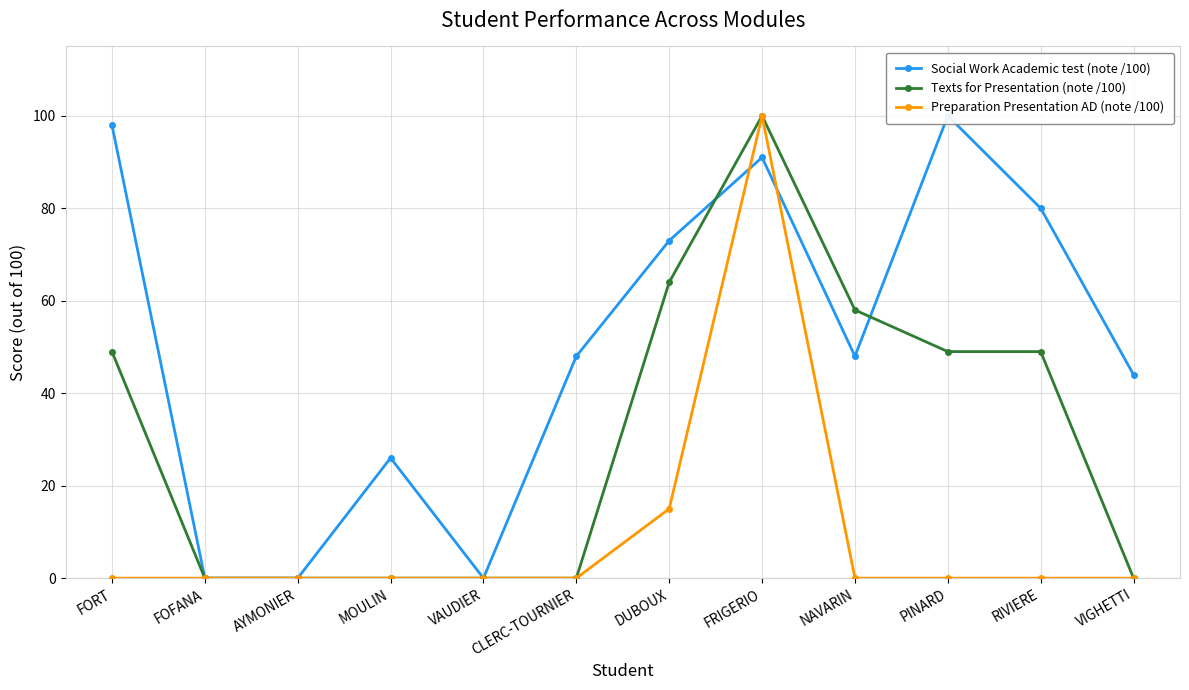

Reading left to right, transcribe all the data shown in this chart.

Social Work Academic test (note /100): FORT=98	FOFANA=0	AYMONIER=0	MOULIN=26	VAUDIER=0	CLERC-TOURNIER=48	DUBOUX=73	FRIGERIO=91	NAVARIN=48	PINARD=100	RIVIERE=80	VIGHETTI=44
Texts for Presentation (note /100): FORT=49	FOFANA=0	AYMONIER=0	MOULIN=0	VAUDIER=0	CLERC-TOURNIER=0	DUBOUX=64	FRIGERIO=100	NAVARIN=58	PINARD=49	RIVIERE=49	VIGHETTI=0
Preparation Presentation AD (note /100): FORT=0	FOFANA=0	AYMONIER=0	MOULIN=0	VAUDIER=0	CLERC-TOURNIER=0	DUBOUX=15	FRIGERIO=100	NAVARIN=0	PINARD=0	RIVIERE=0	VIGHETTI=0